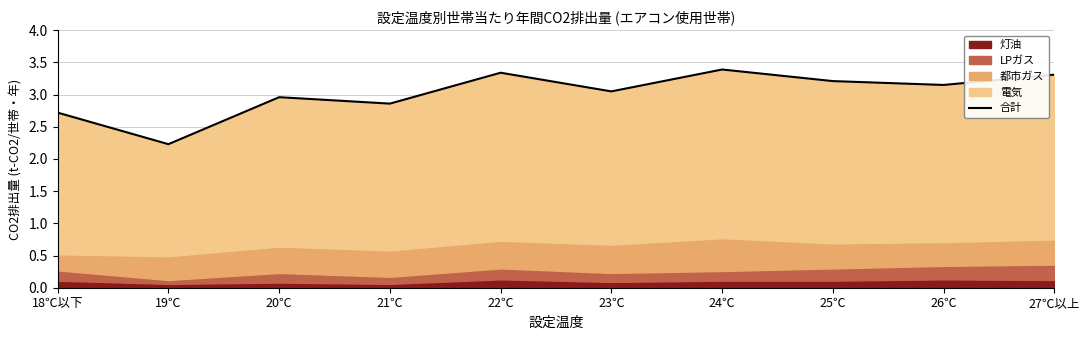

What is the maximum value shown in the chart?

3.4